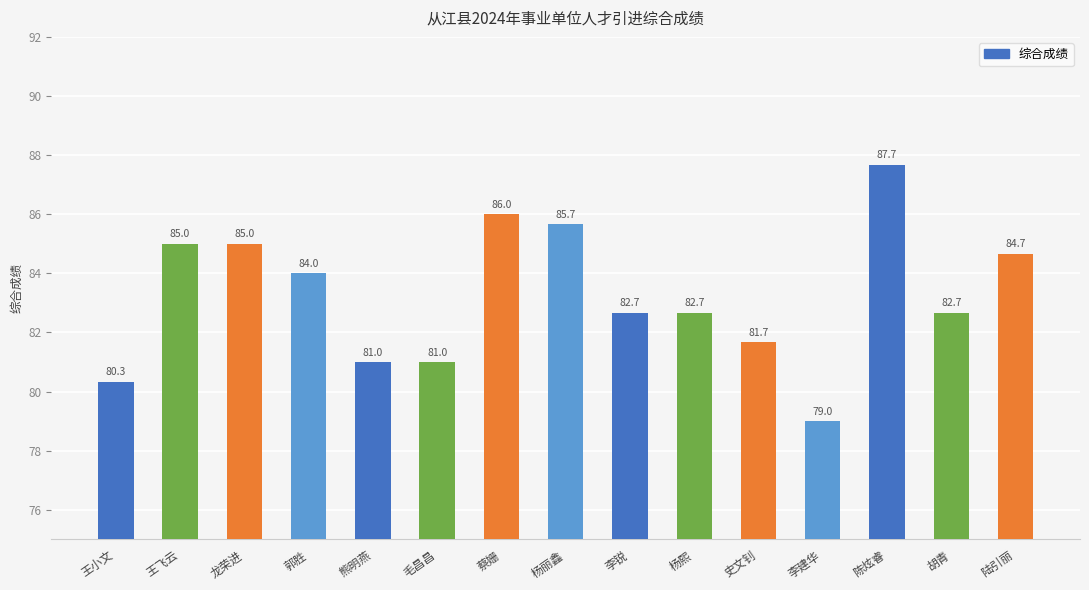

The chart shows a value of 41.0 at 蔡姗. True or false?

False